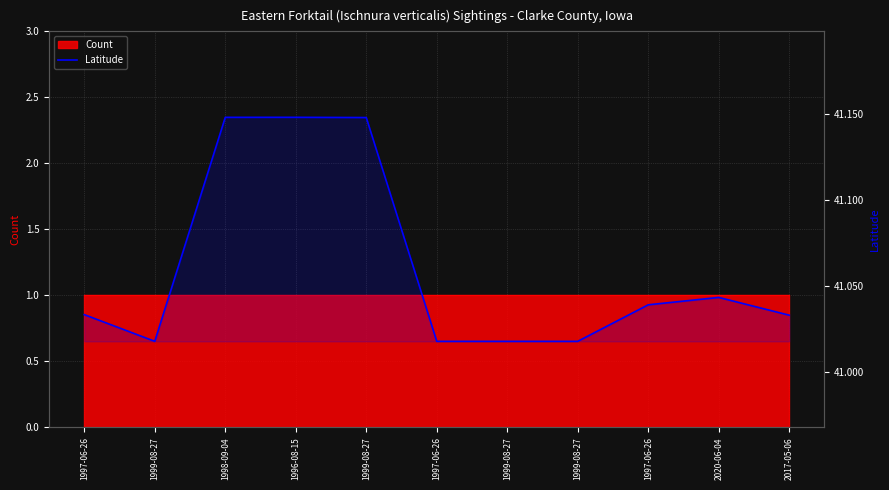

List the labels in order of value, largest first.

1996-08-15, 1998-09-04, 1999-08-27, 2020-06-04, 1997-06-26, 1997-06-26, 2017-05-06, 1999-08-27, 1997-06-26, 1999-08-27, 1999-08-27